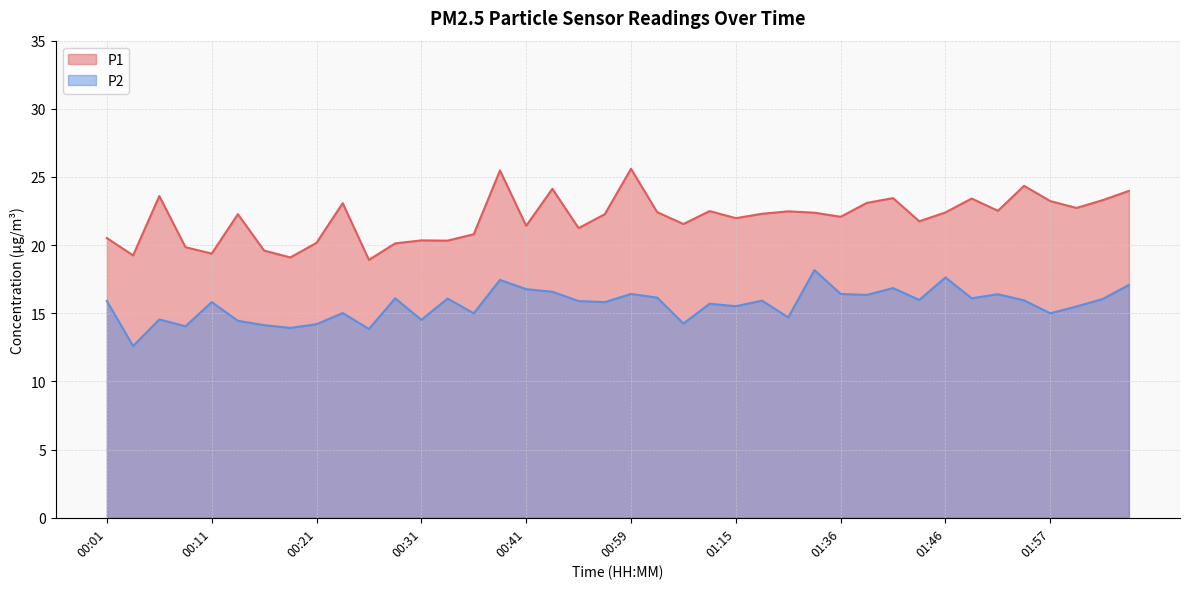

True or false: P2 has a value of 6.6 at 00:13.

False